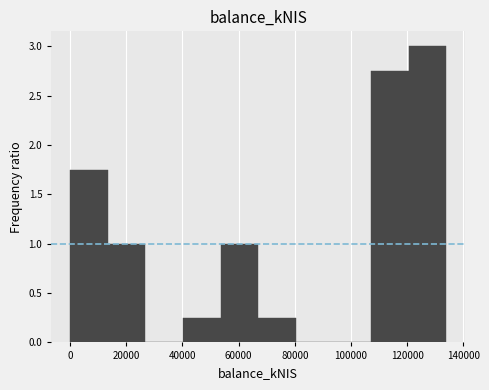

Reading left to right, transcribe this chart: for each bar, give the range it covers on the x-axis and its height. Neither the bar edges nor the heights are printed on the chart, so give them approximately, as read against the axes.

0 to 14000: 1.75
14000 to 26000: 1.00
26000 to 40000: 0
40000 to 54000: 0.25
54000 to 66000: 1.00
66000 to 80000: 0.25
80000 to 94000: 0
94000 to 108000: 0
108000 to 120000: 2.75
120000 to 134000: 3.00